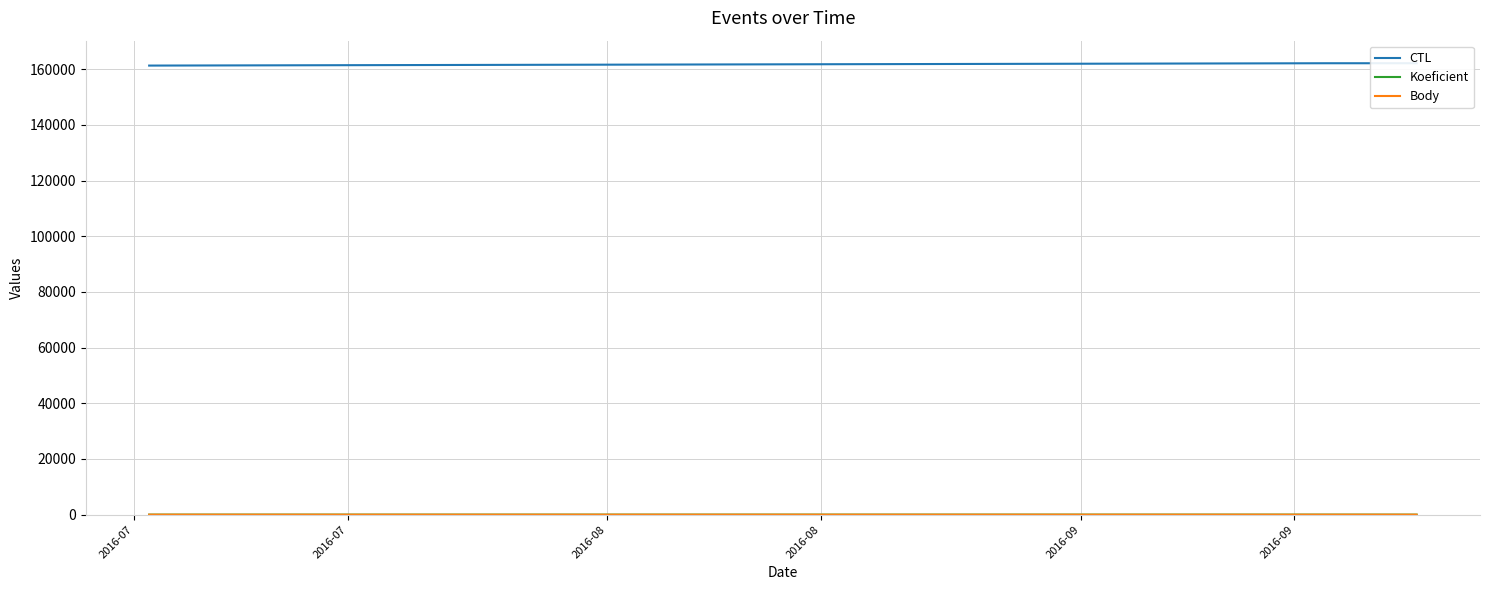

True or false: Body has a value of 5 at 2016-07.

True